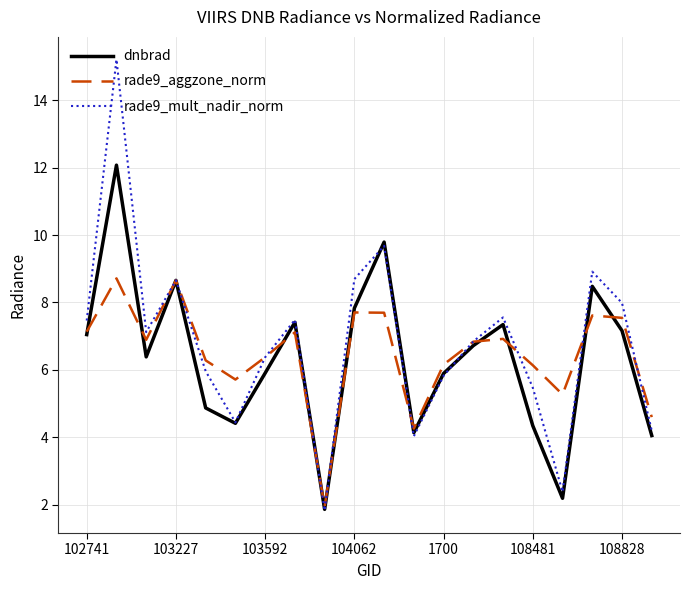

What is the minimum value shown in the chart?

1.8